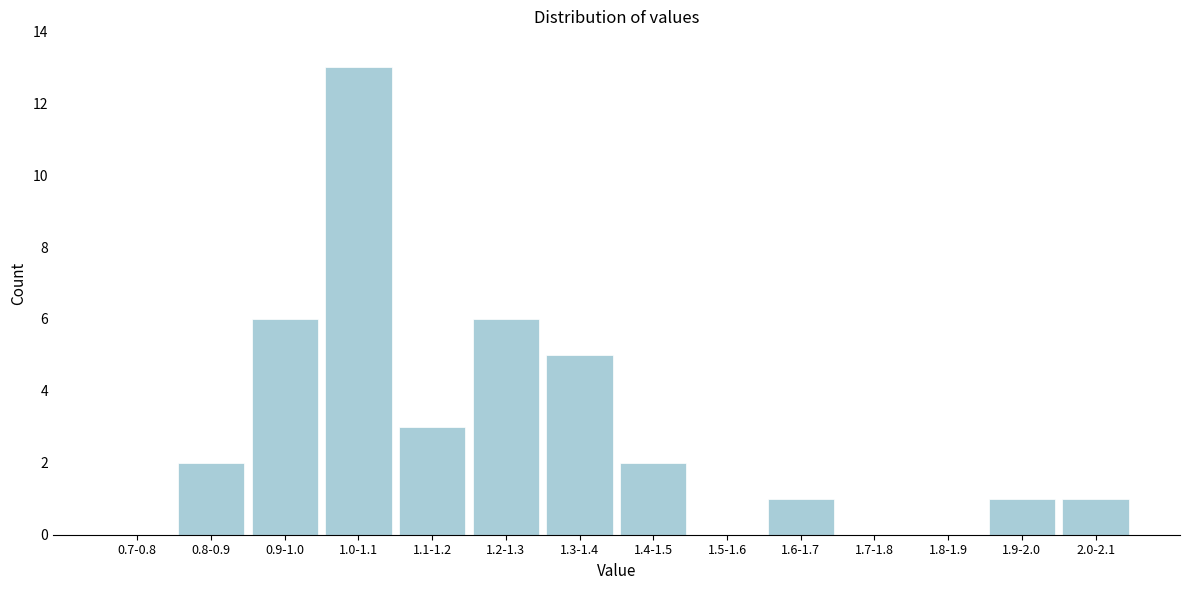

Reading left to right, what are all the values shown in this chart?

0.7-0.8=0	0.8-0.9=2	0.9-1.0=6	1.0-1.1=13	1.1-1.2=3	1.2-1.3=6	1.3-1.4=5	1.4-1.5=2	1.5-1.6=0	1.6-1.7=1	1.7-1.8=0	1.8-1.9=0	1.9-2.0=1	2.0-2.1=1